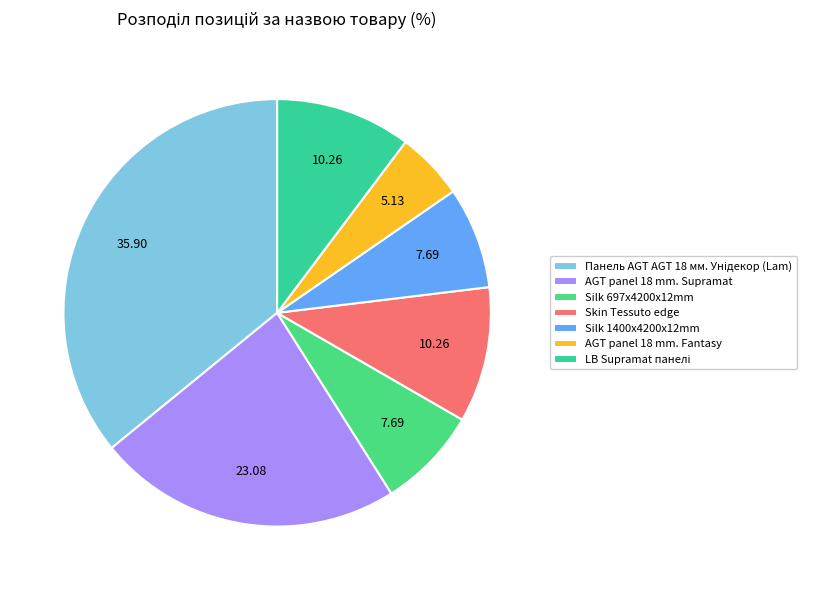

Does Панель AGT AGT 18 мм. Унідекор (Lam) represent more than half of the total?

No